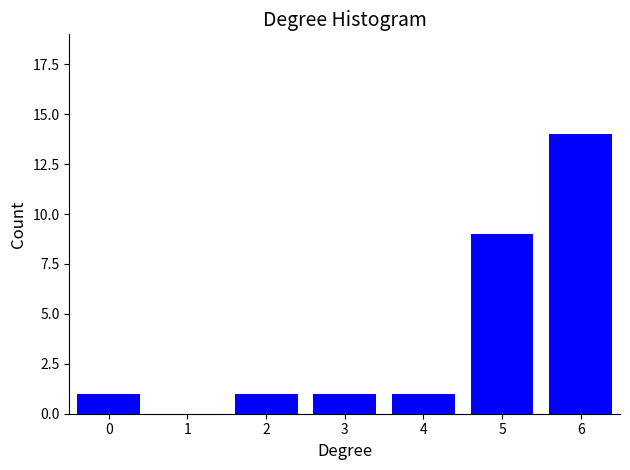

Reading left to right, transcribe all the data shown in this chart.

0=1	1=0	2=1	3=1	4=1	5=9	6=14